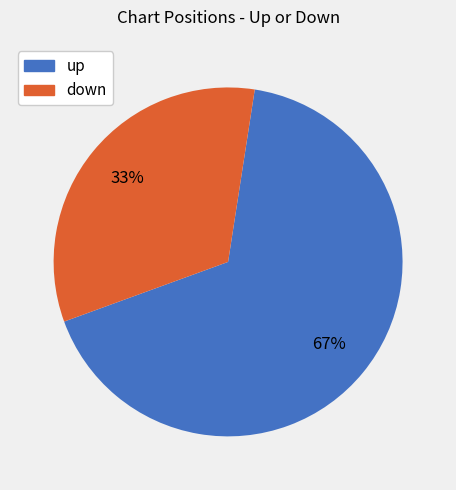

To the nearest percent, what portion does up represent?

67%